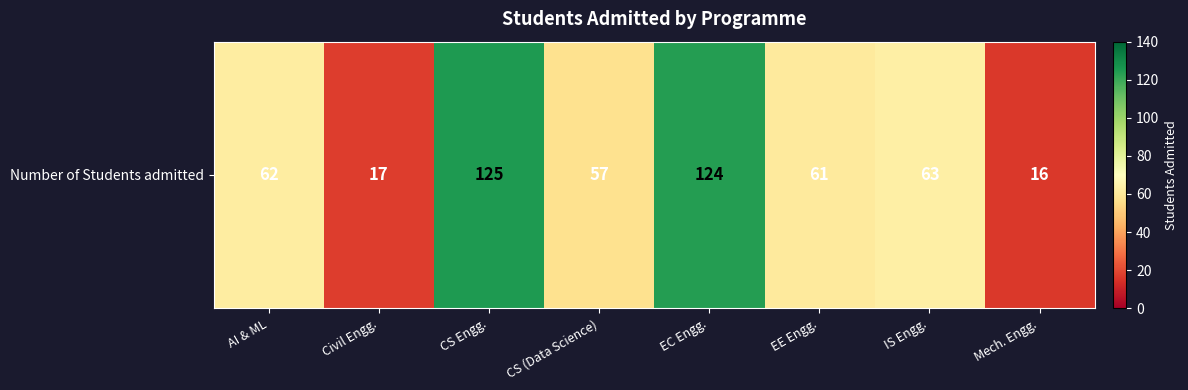

The chart shows a value of 17 at Civil Engg.. True or false?

True